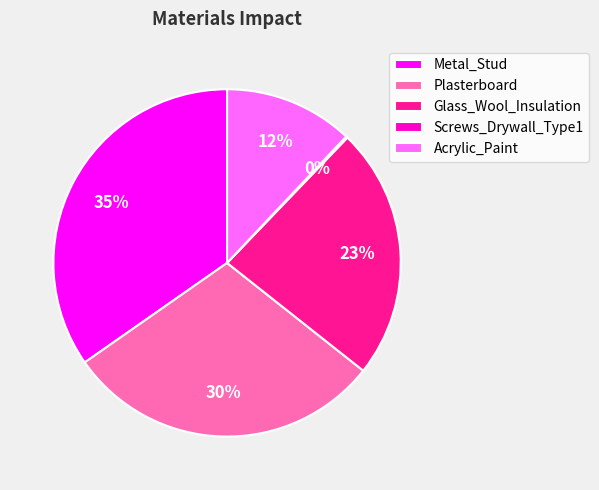

Is it true that Plasterboard is 30% of the pie?

True